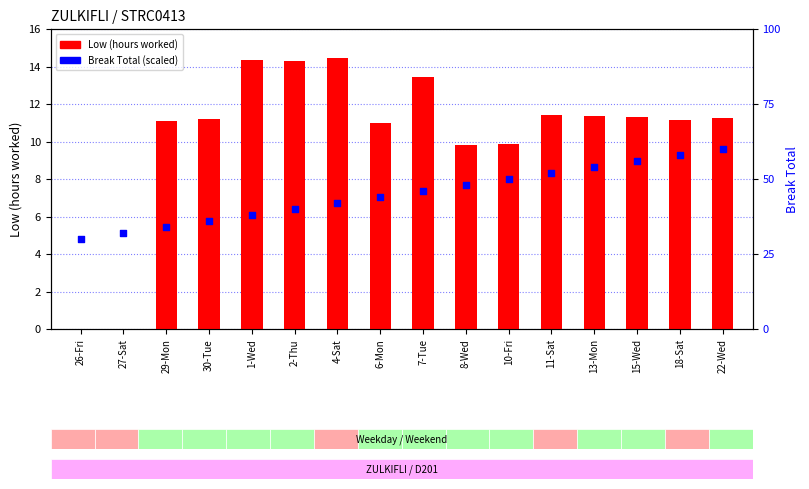

What is the total value across all series at 26-Fri?

30.0